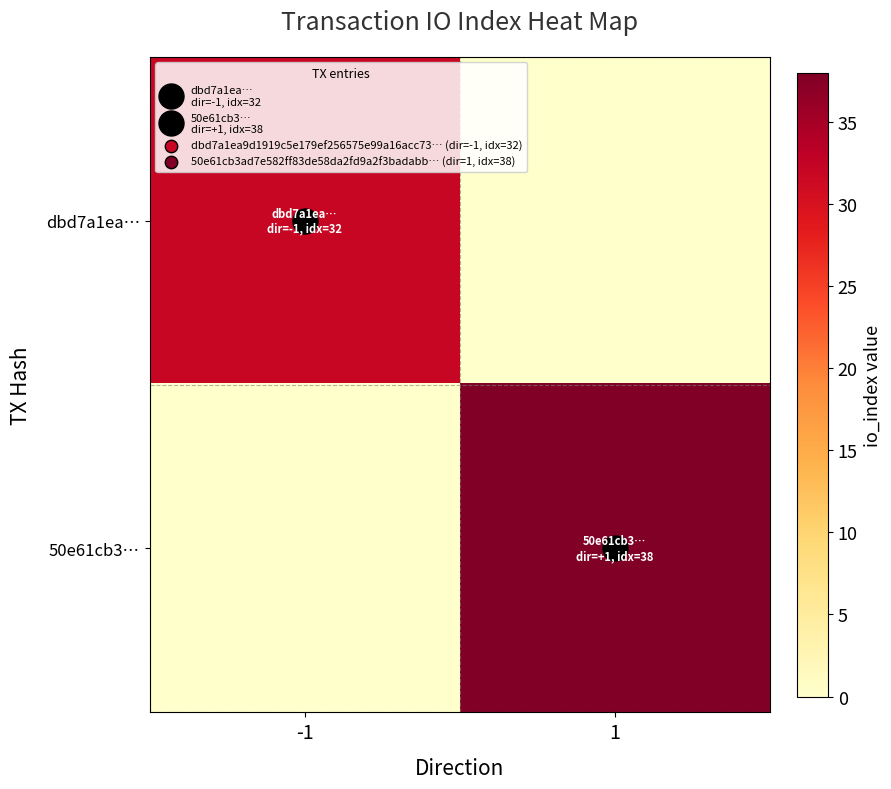

Which category has the lowest value across all series?

1